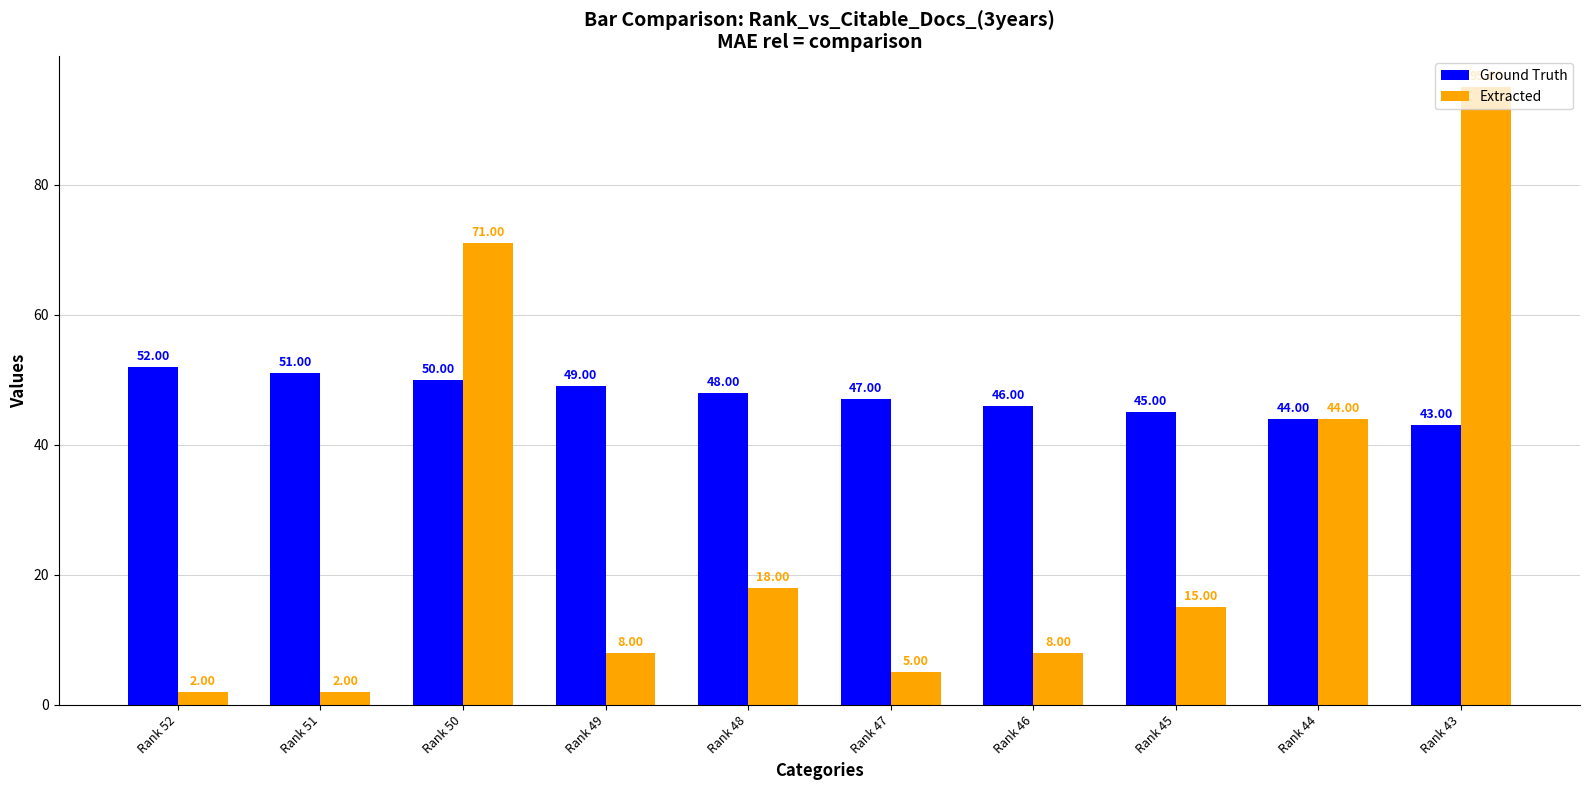

What is the average value of the Extracted series?

27